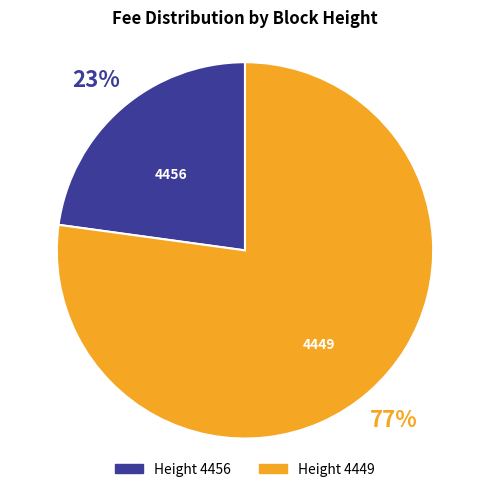

How many slices are in this pie chart?

2